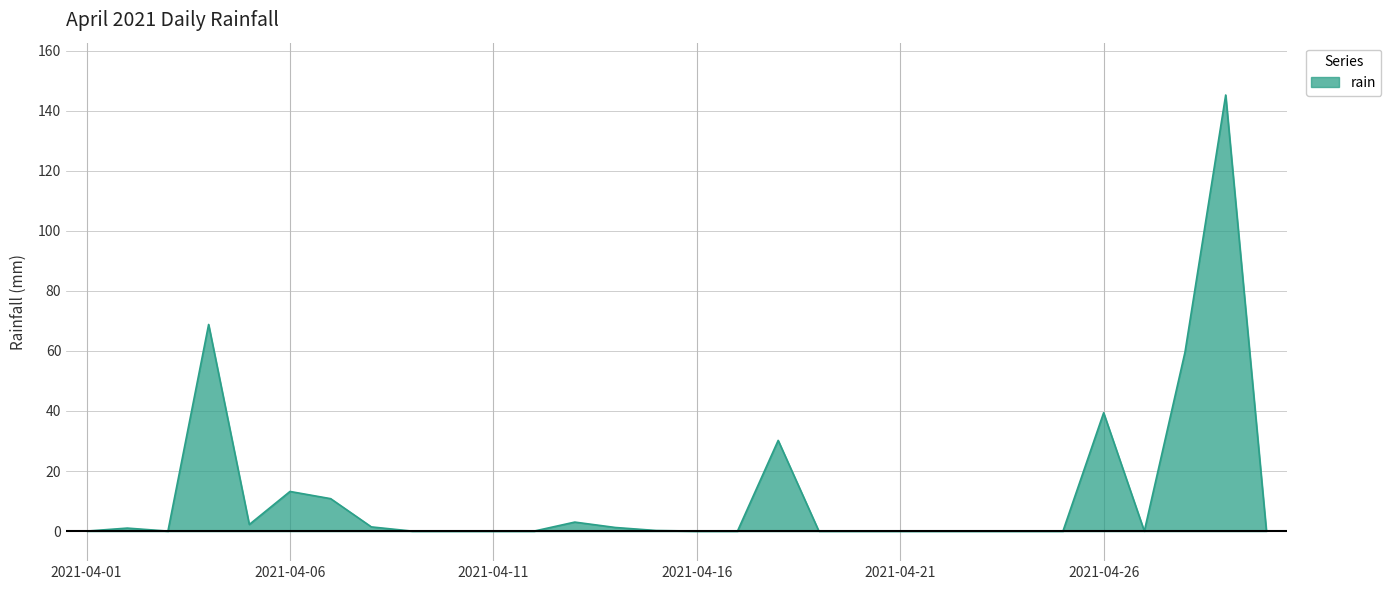

Does the chart display data point markers on the line(s)?

No